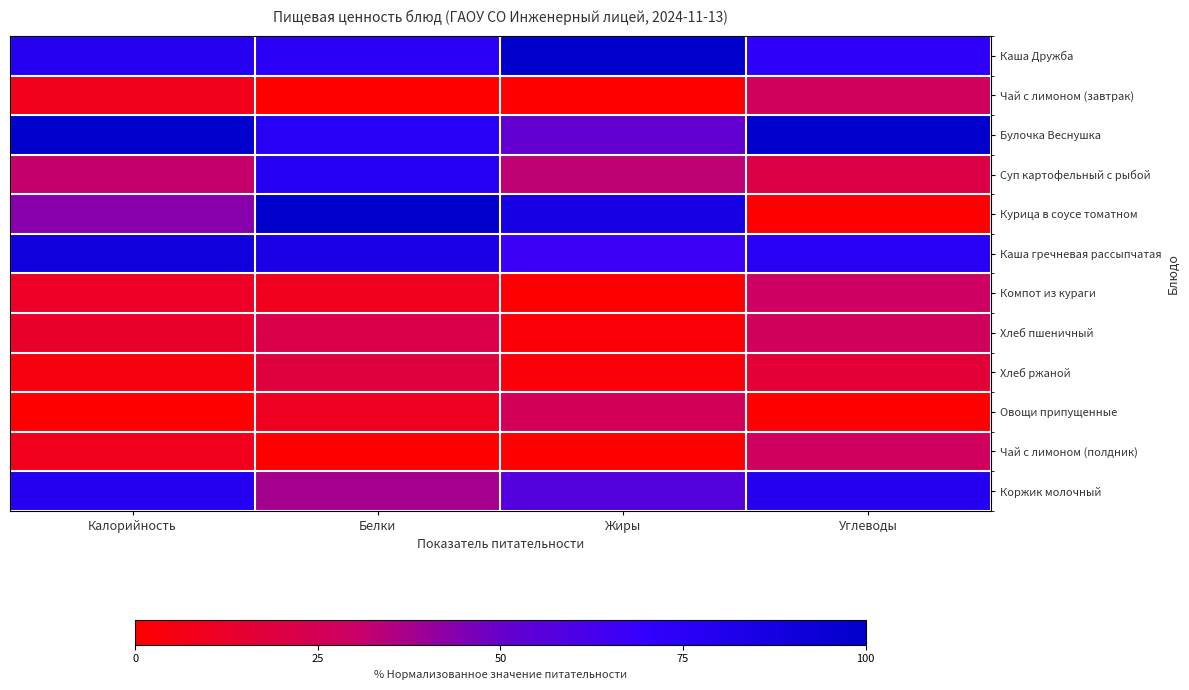

Reading left to right, what are all the values shown in this chart?

Каша Дружба: Калорийность=78.1	Белки=75.6	Жиры=100.0	Углеводы=72.8
Чай с лимоном (завтрак): Калорийность=8.2	Белки=0.0	Жиры=0.0	Углеводы=27.4
Булочка Веснушка: Калорийность=100.0	Белки=76.2	Жиры=51.8	Углеводы=100.0
Суп картофельный с рыбой: Калорийность=31.3	Белки=77.0	Жиры=32.7	Углеводы=21.0
Курица в соусе томатном: Калорийность=43.6	Белки=100.0	Жиры=85.6	Углеводы=1.0
Каша гречневая рассыпчатая: Калорийность=89.5	Белки=83.7	Жиры=66.4	Углеводы=76.3
Компот из кураги: Калорийность=11.1	Белки=8.9	Жиры=0.8	Углеводы=28.9
Хлеб пшеничный: Калорийность=12.6	Белки=21.6	Жиры=2.0	Углеводы=26.8
Хлеб ржаной: Калорийность=4.9	Белки=18.6	Жиры=3.0	Углеводы=16.3
Овощи припущенные: Калорийность=0.0	Белки=9.9	Жиры=26.0	Углеводы=0.0
Чай с лимоном (полдник): Калорийность=8.6	Белки=0.0	Жиры=0.0	Углеводы=27.8
Коржик молочный: Калорийность=79.3	Белки=37.7	Жиры=57.0	Углеводы=78.6